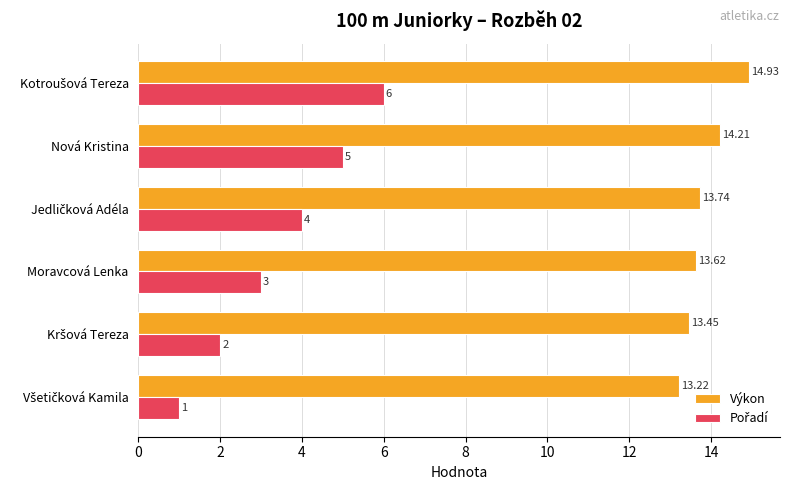

At how many categories does at least one series exceed 5?

6